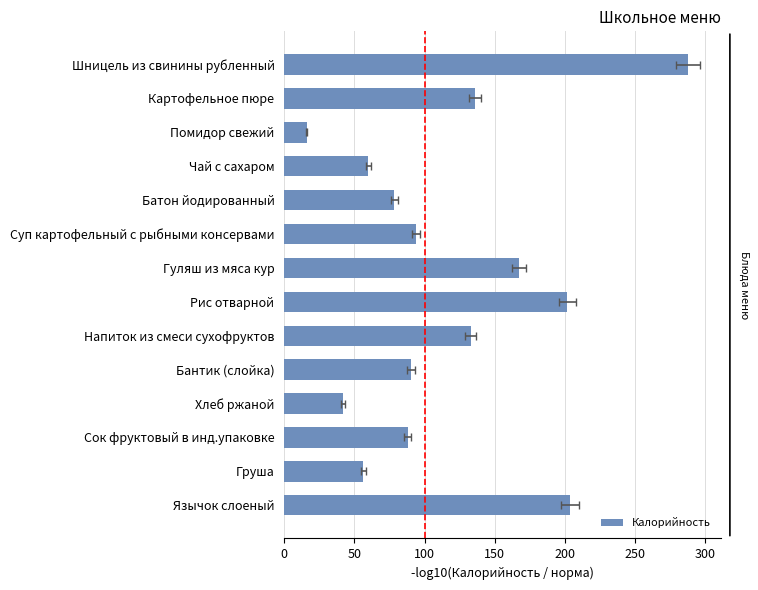

How many values are below 94?

7